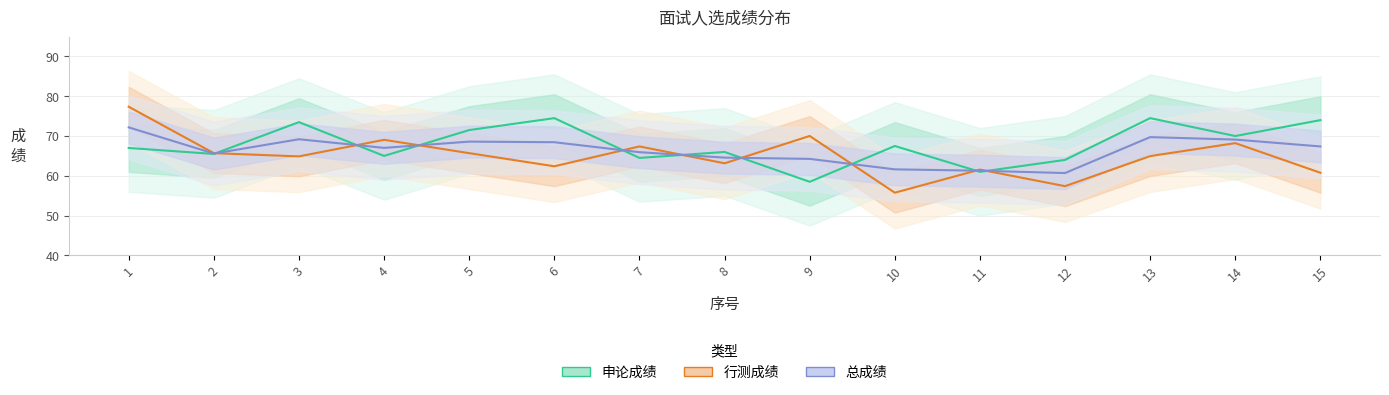

What is the lowest value of the 总成绩 series?

60.7